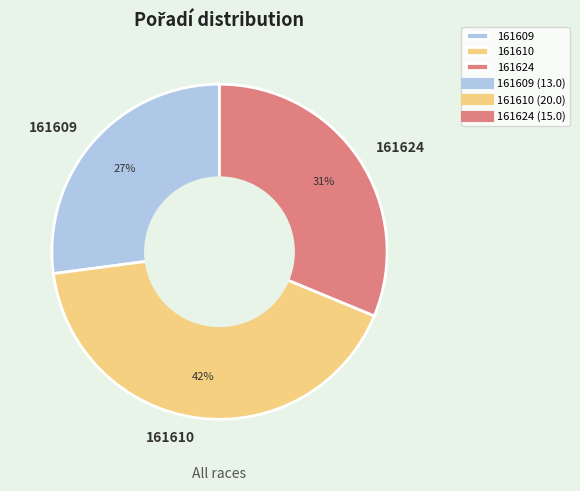

Is it true that 161610 is 53% of the pie?

False